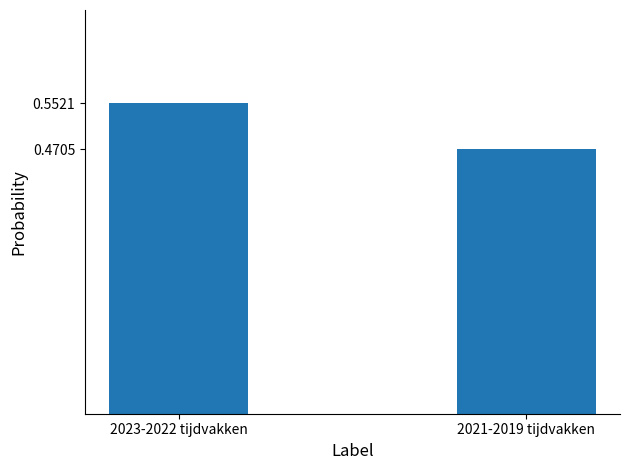

At which category does the chart reach its minimum across all series?

2021-2019 tijdvakken